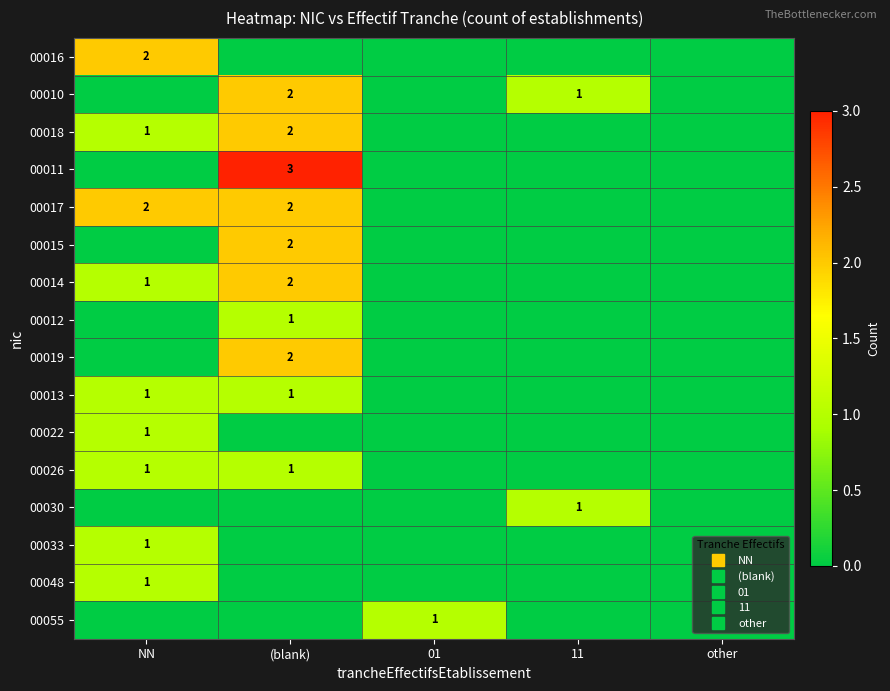

Is it true that 00026 equals 0 at other?

True